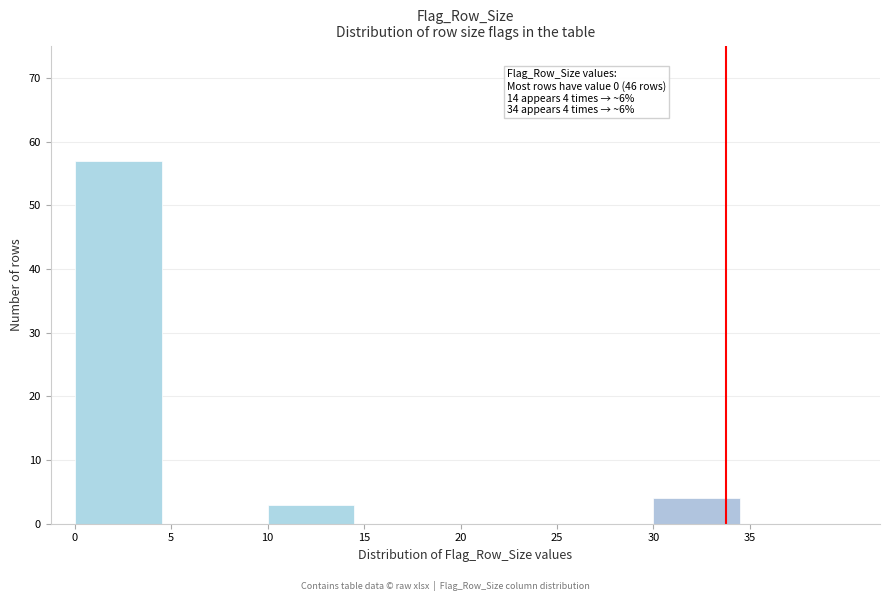

Reading left to right, list all the values displayed in this chart.

0=57	5=0	10=3	15=0	20=0	25=0	30=4	35=0